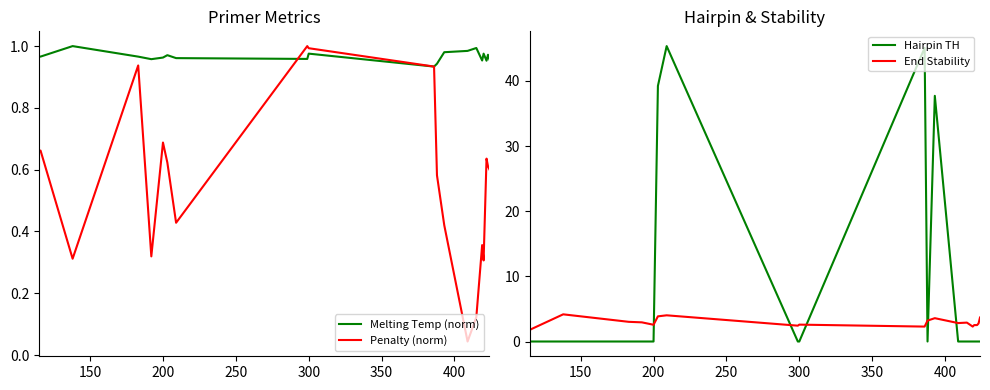

Does the chart display data point markers on the line(s)?

No